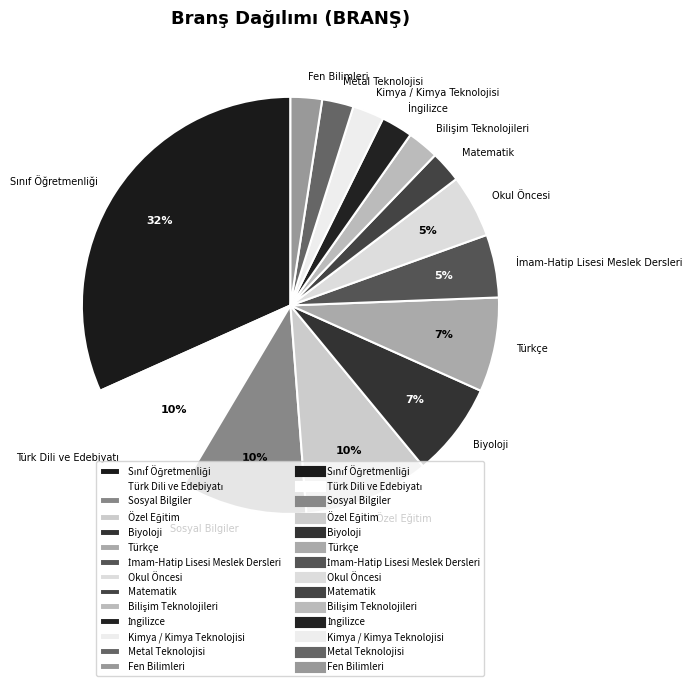

To the nearest percent, what portion does Okul Öncesi represent?

5%